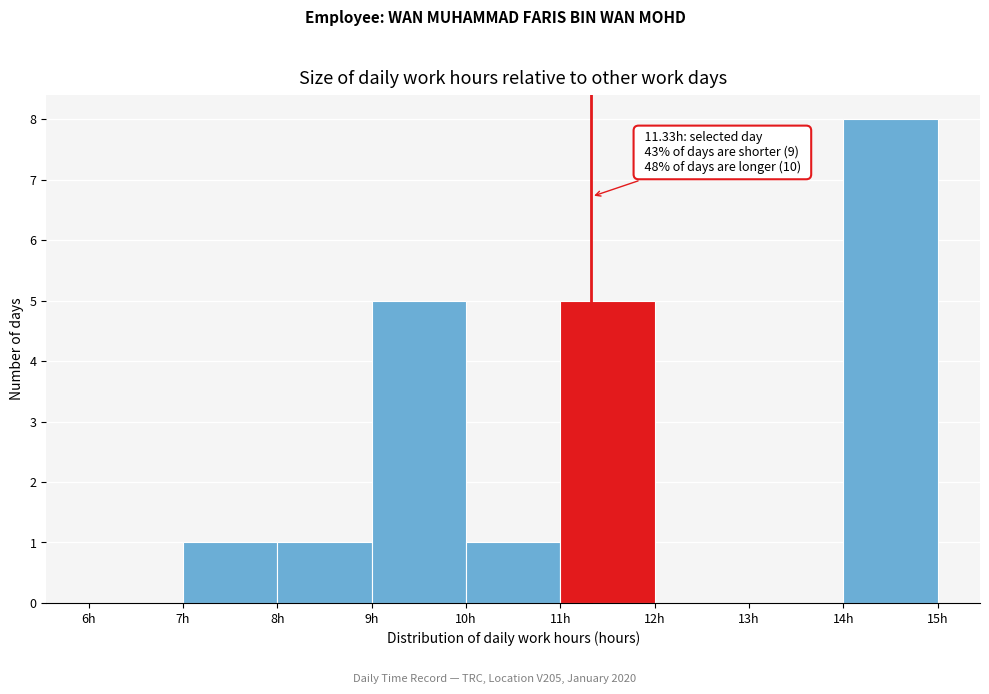

Which range on the x-axis has the tallest bar?

14 to 15